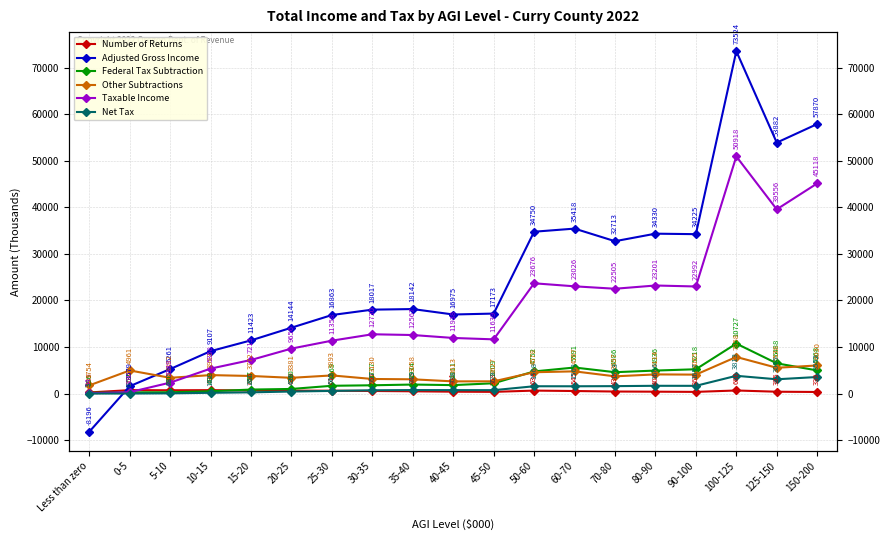

How many lines are shown in the chart?

6